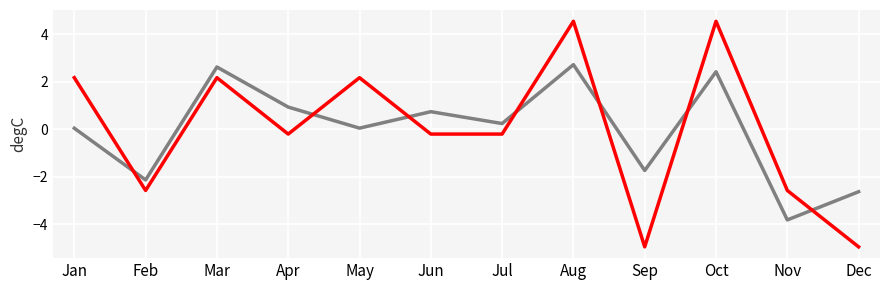

What is the spread (max minus min) of values at Mar?

0.4